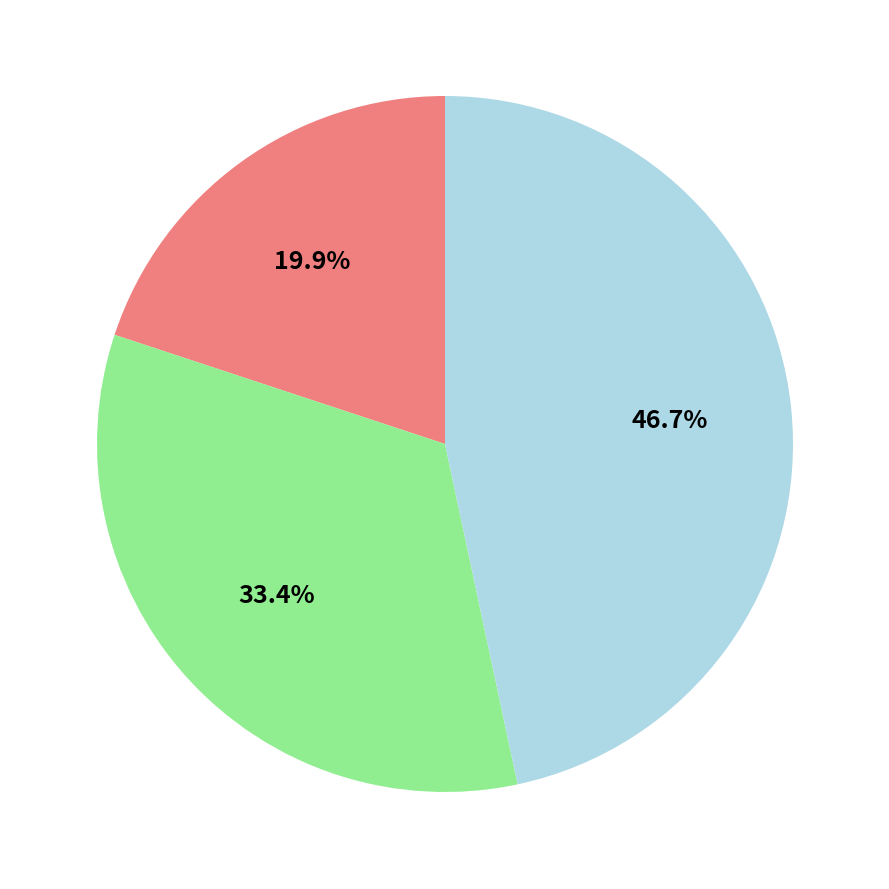

Is there any slice that represents more than half of the pie?

No